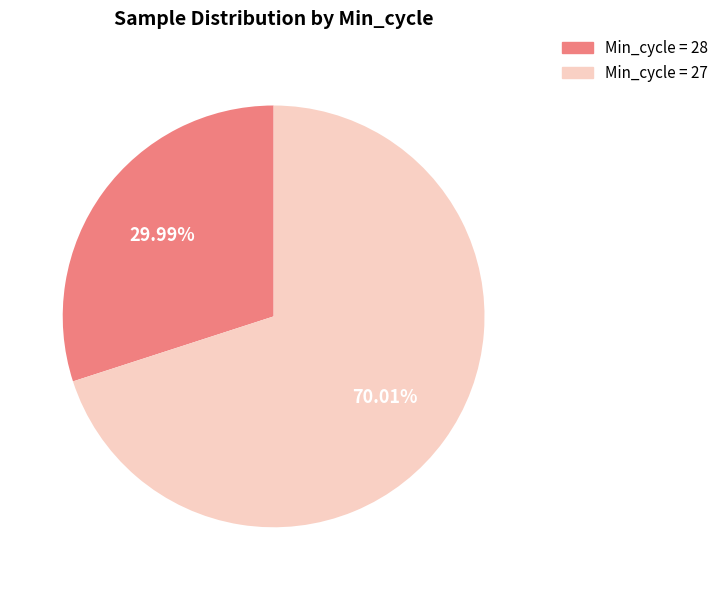

Do Min_cycle = 28 and Min_cycle = 27 together represent more than half of the pie?

Yes